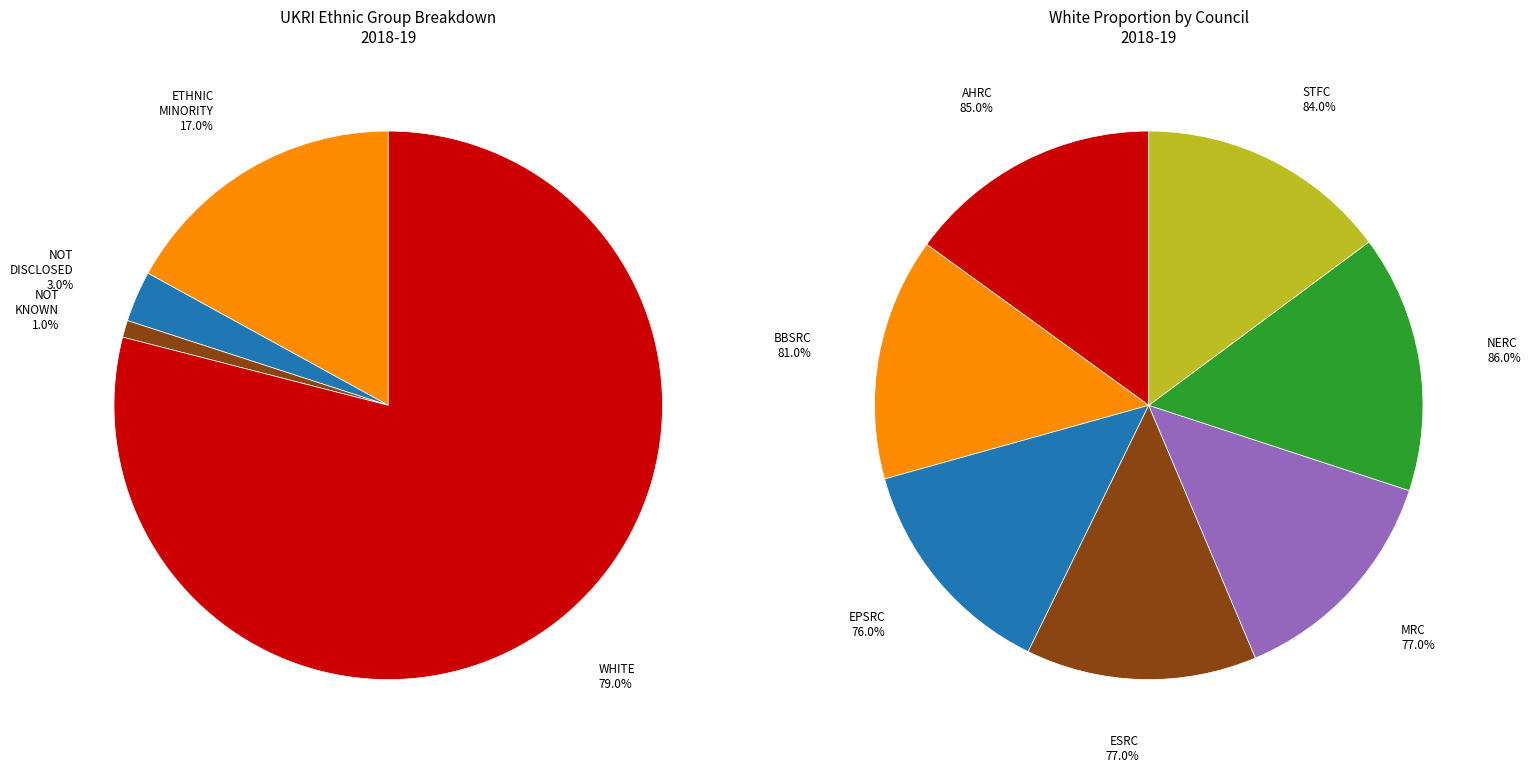

Which slice is the smallest?

1